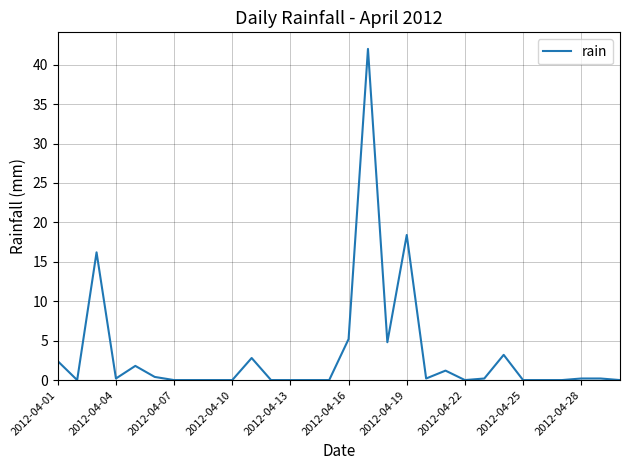

What is the maximum value shown in the chart?

42.0